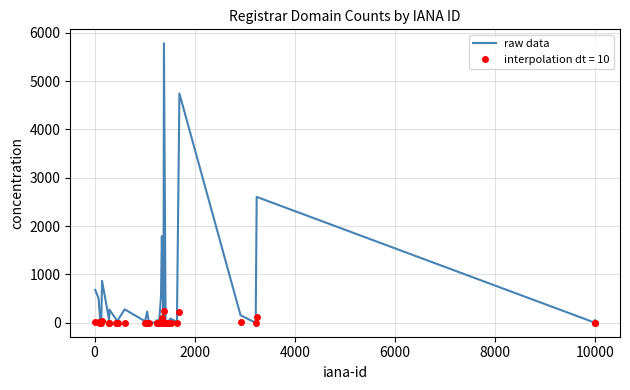

What is the maximum value shown in the chart?

5782